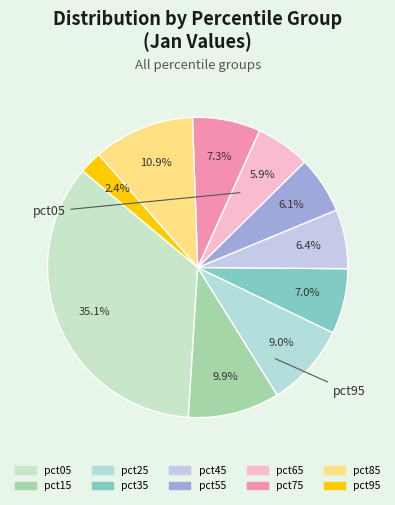

To the nearest percent, what is the combined percentage of pct25 and pct55?

15%